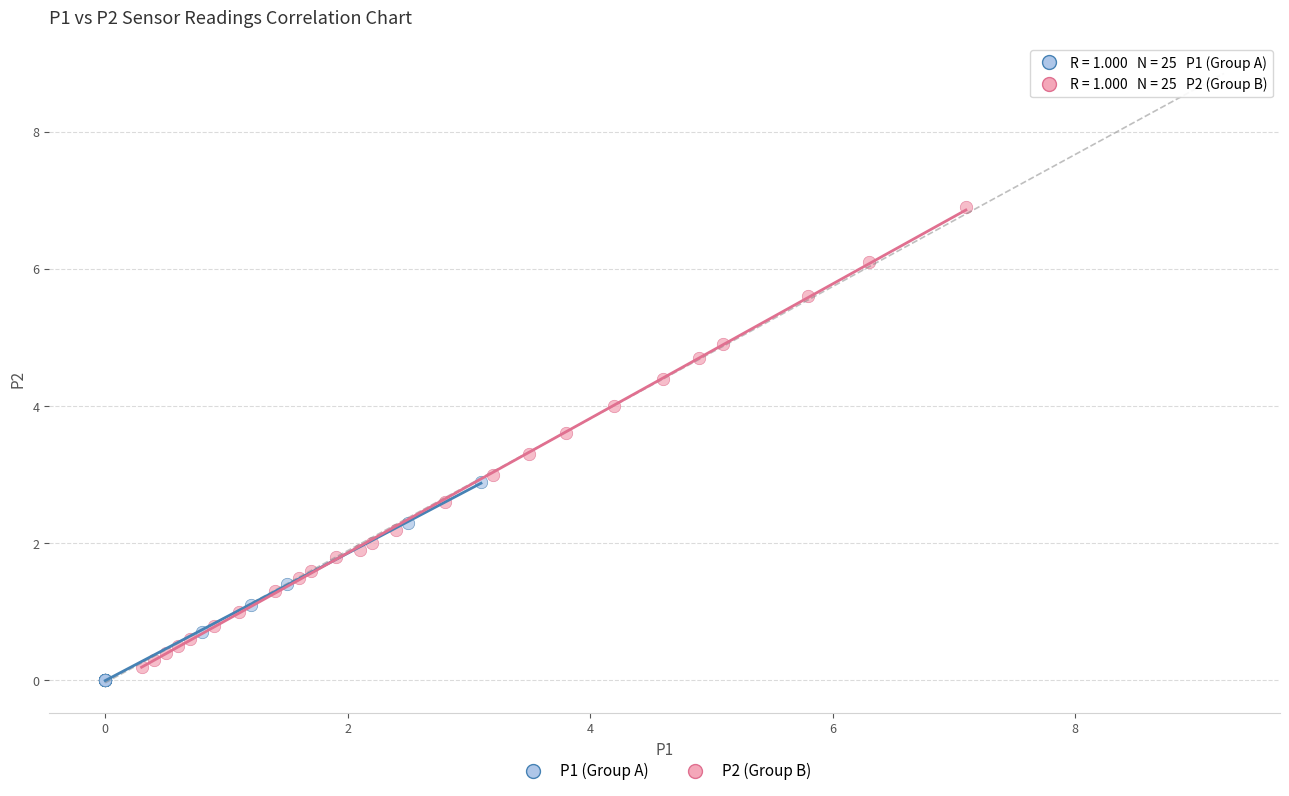

Which series has the largest Y range (max minus min)?

P2 (Group B)